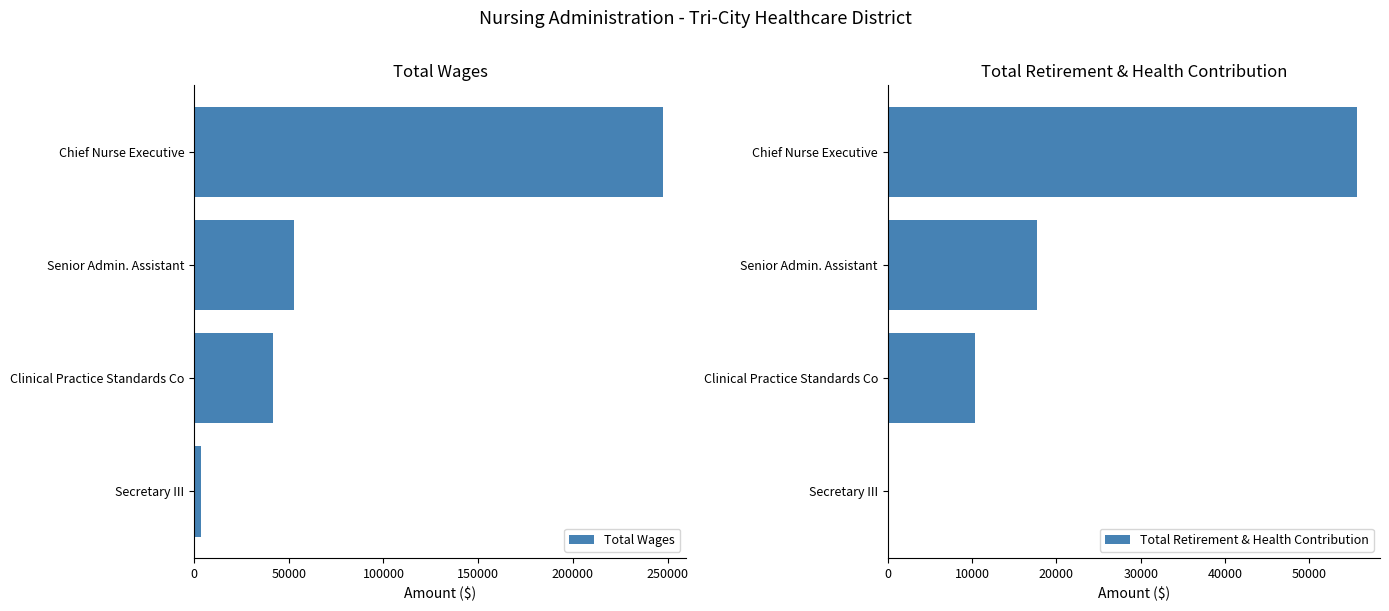

Rank the categories by Total Wages value from lowest to highest.

Secretary III, Clinical Practice Standards Co, Senior Admin. Assistant, Chief Nurse Executive